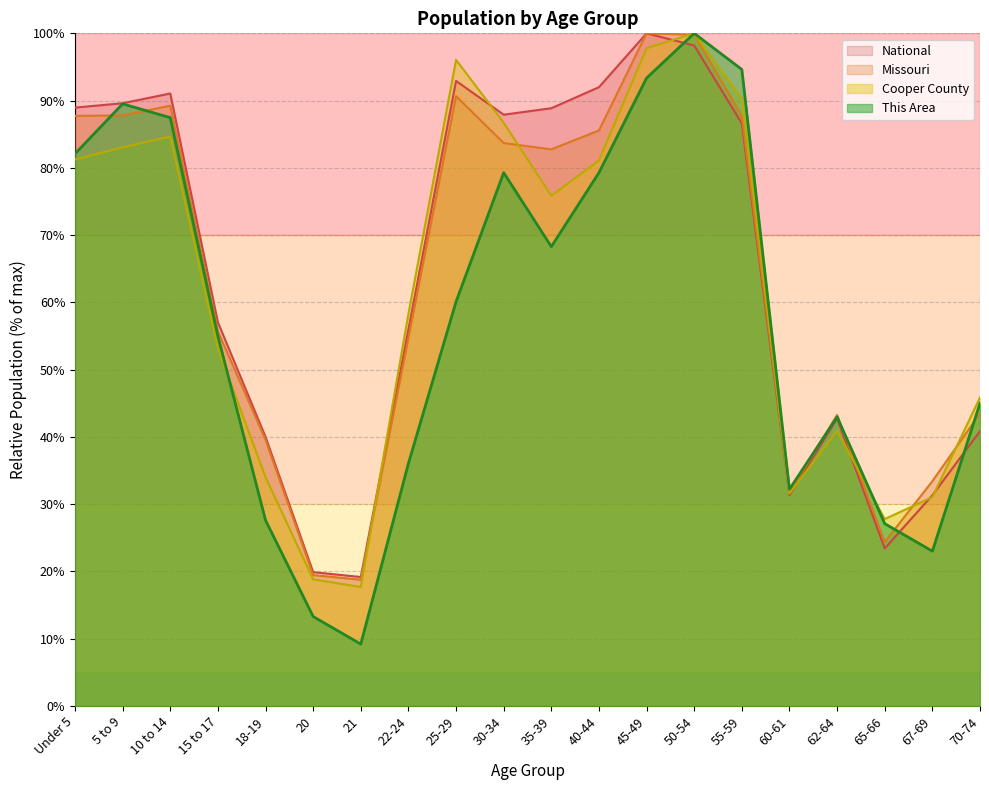

What is the lowest value of the Missouri series?

18.8